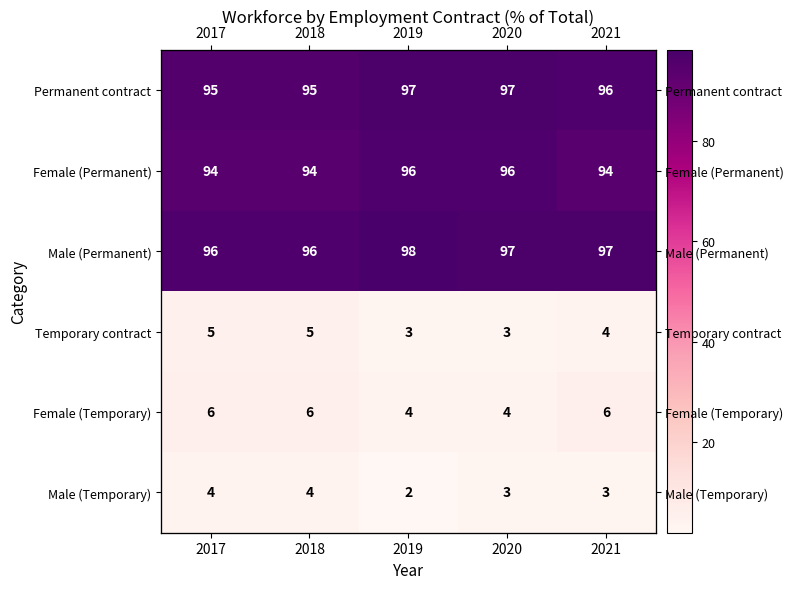

Is the value of Female (Temporary) at 2020 greater than the value of Male (Permanent) at 2019?

No